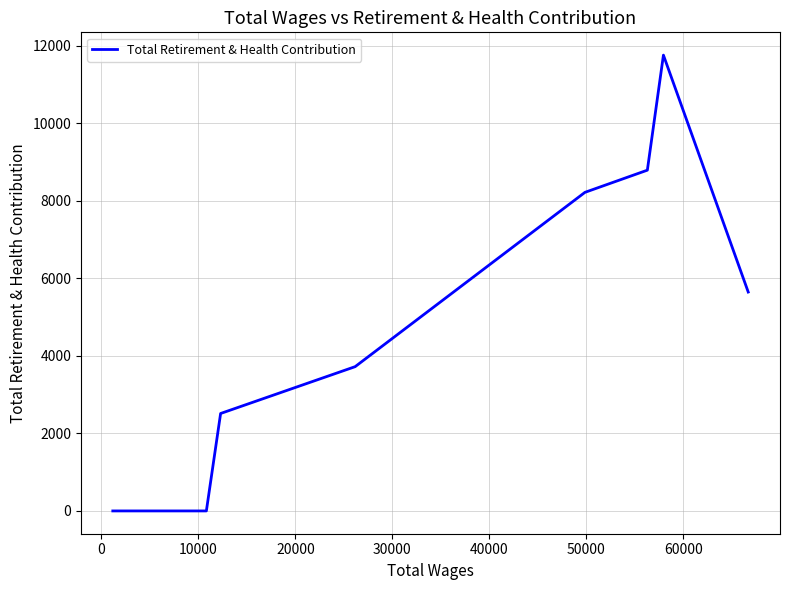

Reading left to right, transcribe all the data shown in this chart.

0	0	0	0	0	0	2513	3721	8216	8788	11755	5645